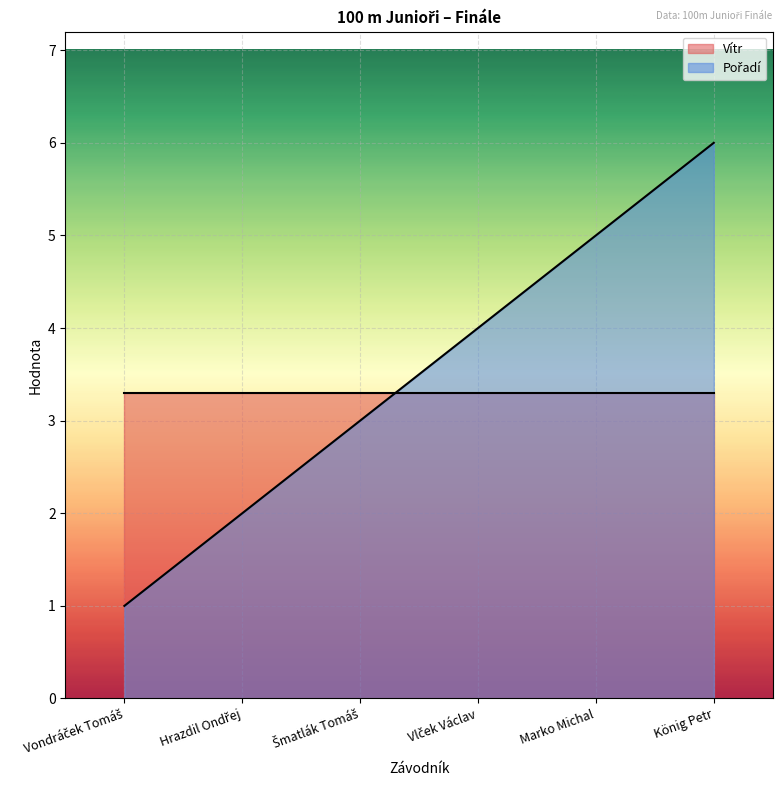

What is the minimum value shown in the chart?

1.0